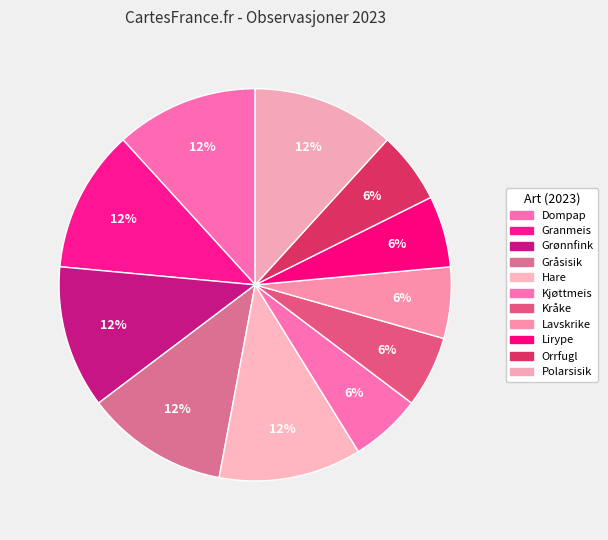

To the nearest percent, what is the difference between the largest and smallest slice percentages?

6%